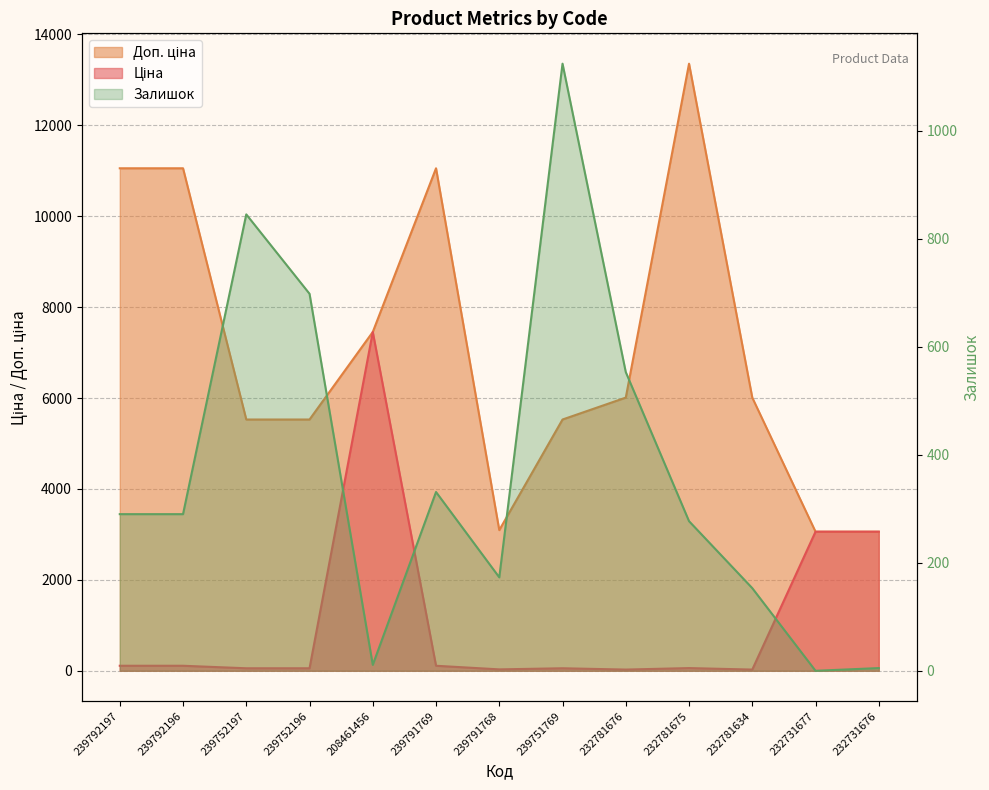

Between 239792196 and 239752196, which is larger?

239792196